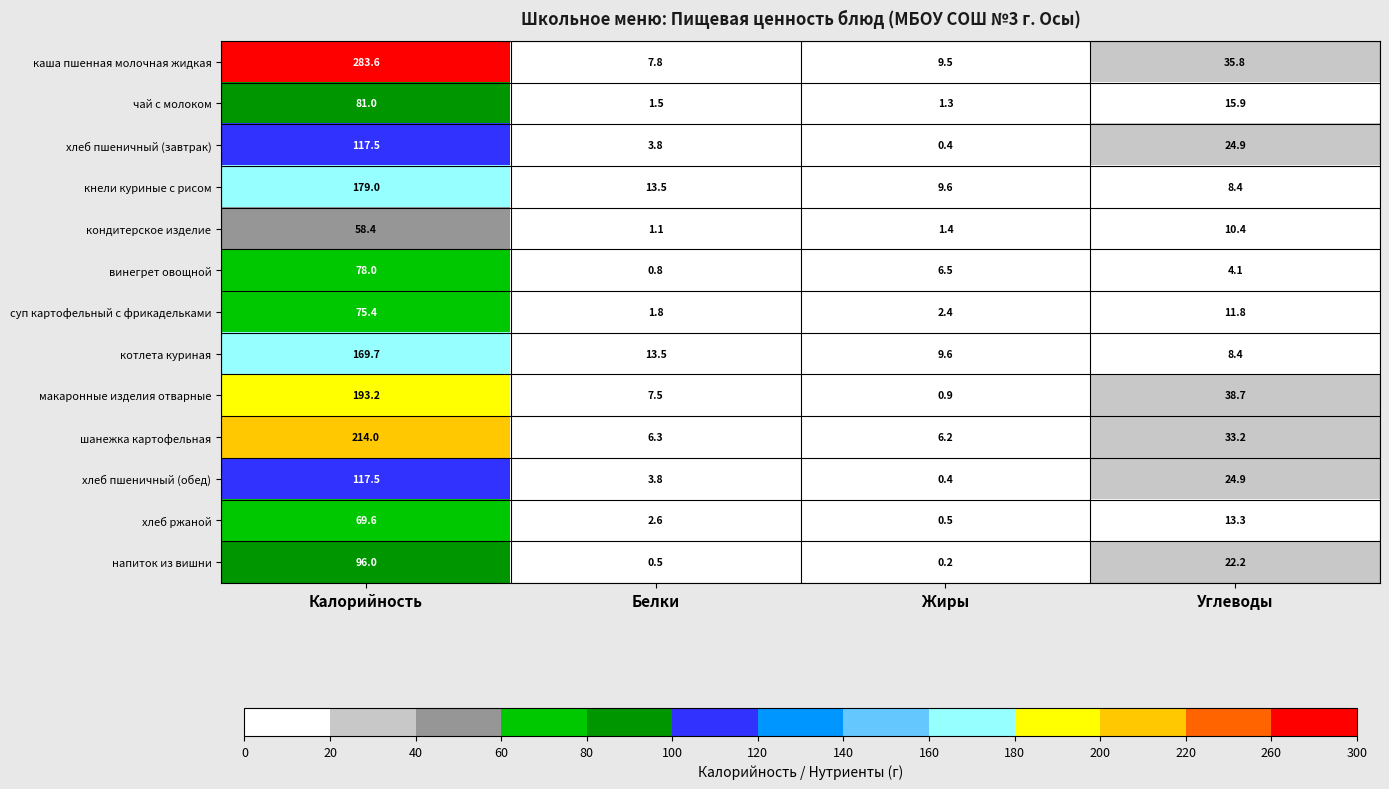

What is the greatest value displayed?

283.6